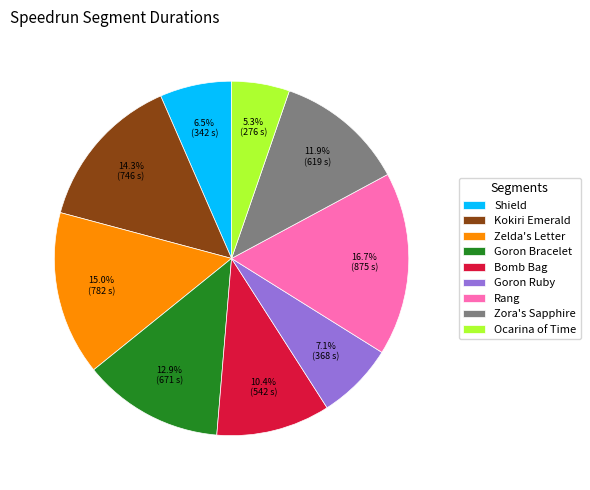

Is it true that Goron Ruby is 16% of the pie?

False